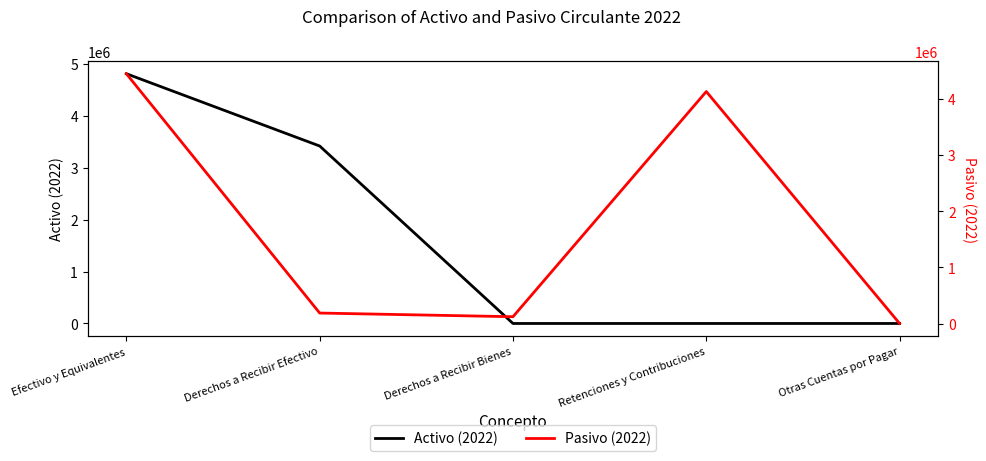

What is the sum of all Activo (2022) values?

8224343